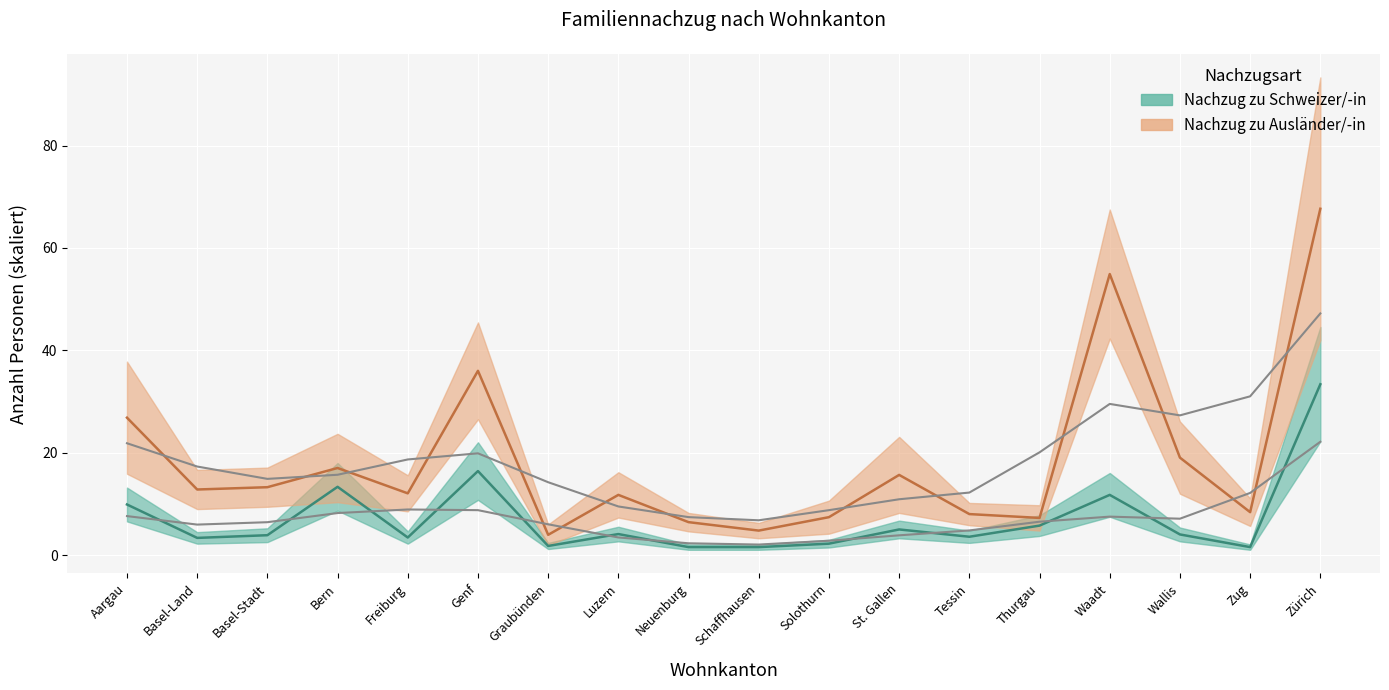

True or false: Ehepartner/-innen (CH) has a value of 1.8 at Graubünden.

True